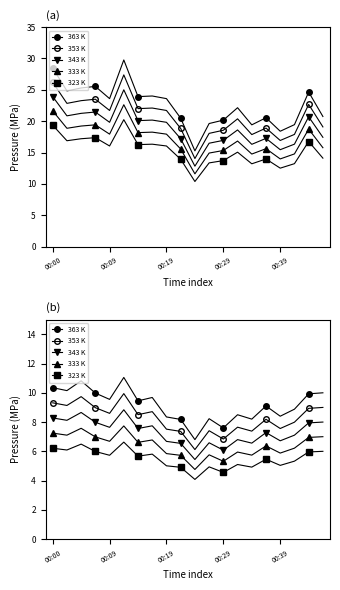

What are all the series names shown in the legend?

363 K, 353 K, 343 K, 333 K, 323 K